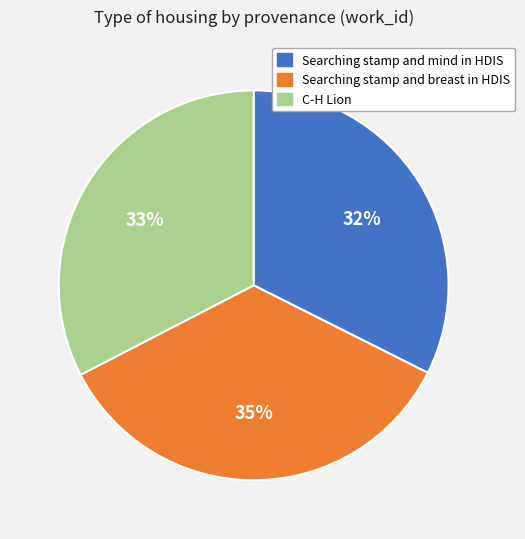

Which has a higher value, Searching stamp and mind in HDIS or Searching stamp and breast in HDIS?

Searching stamp and breast in HDIS